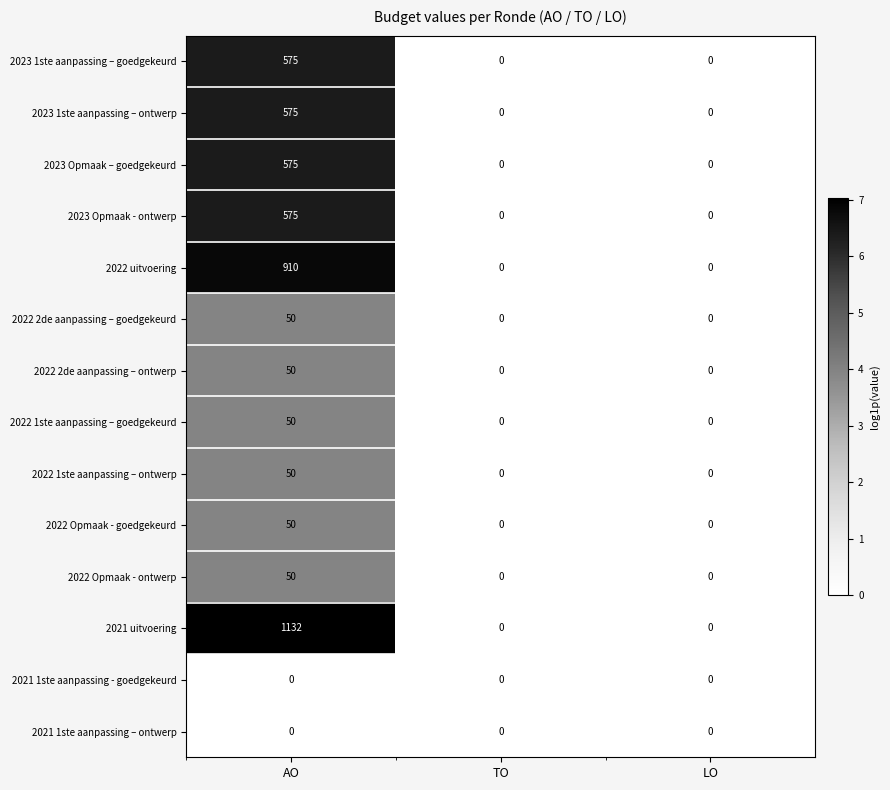

What is the average value of the 2023 Opmaak - ontwerp series?

192